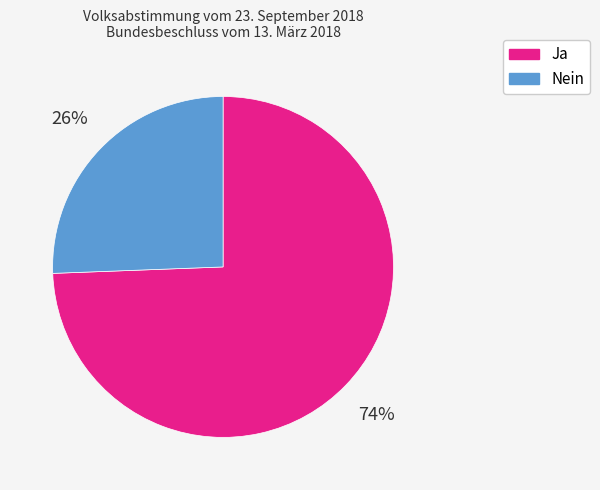

Count the number of slices in the pie.

2